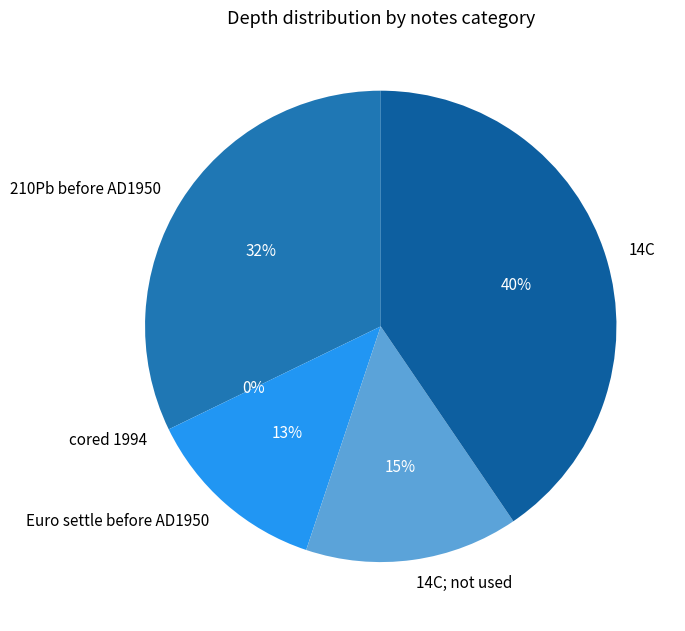

Count the number of slices in the pie.

5